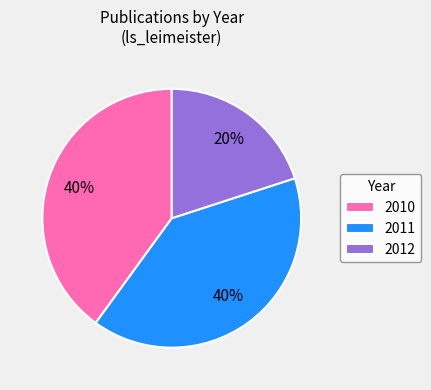

Approximately how many times larger is the value at 2012 compared to 2011?

0.5